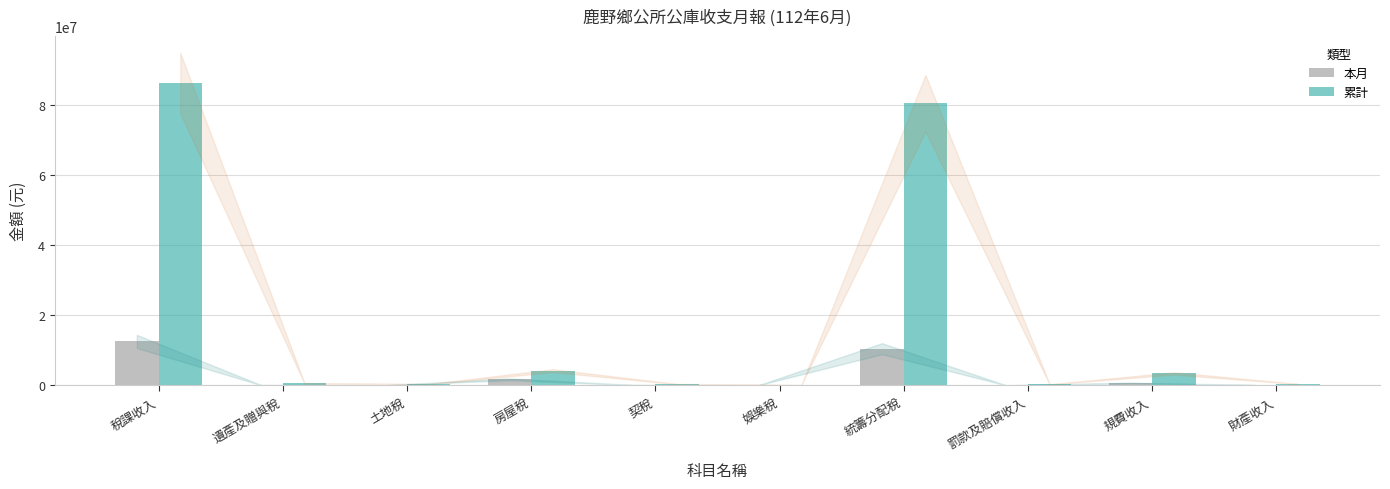

At which label does 本月 reach its peak?

稅課收入